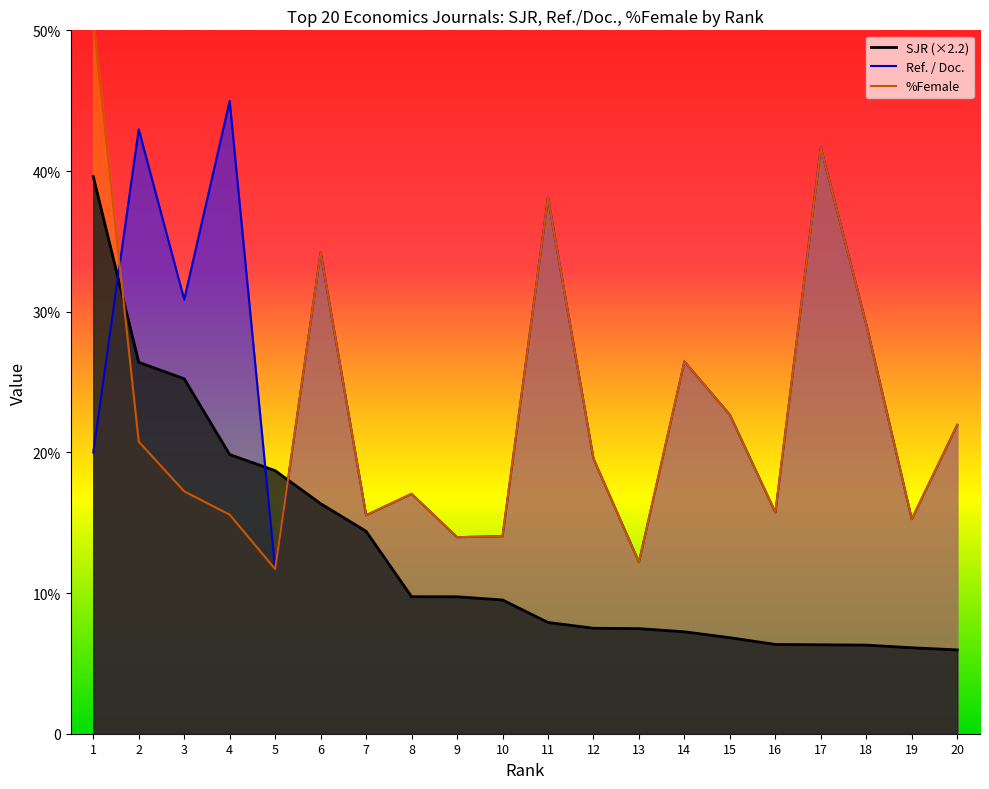

Which series has the largest range (max minus min)?

%Female